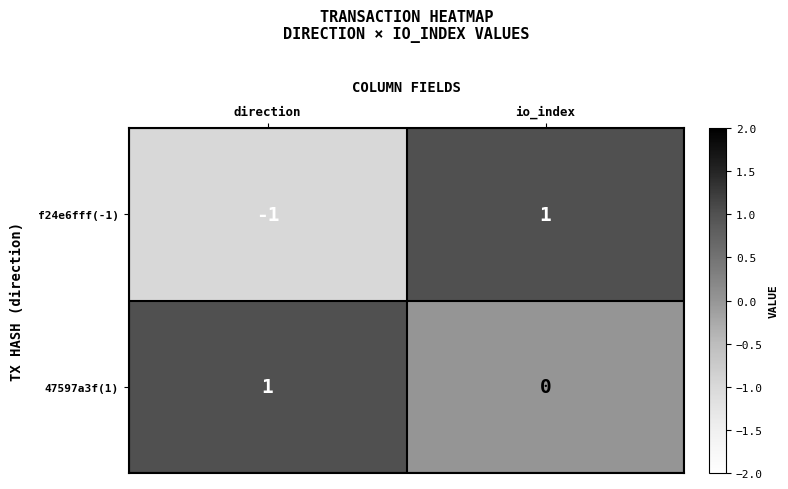

Is it true that f24e6fff(-1) equals 2 at io_index?

False